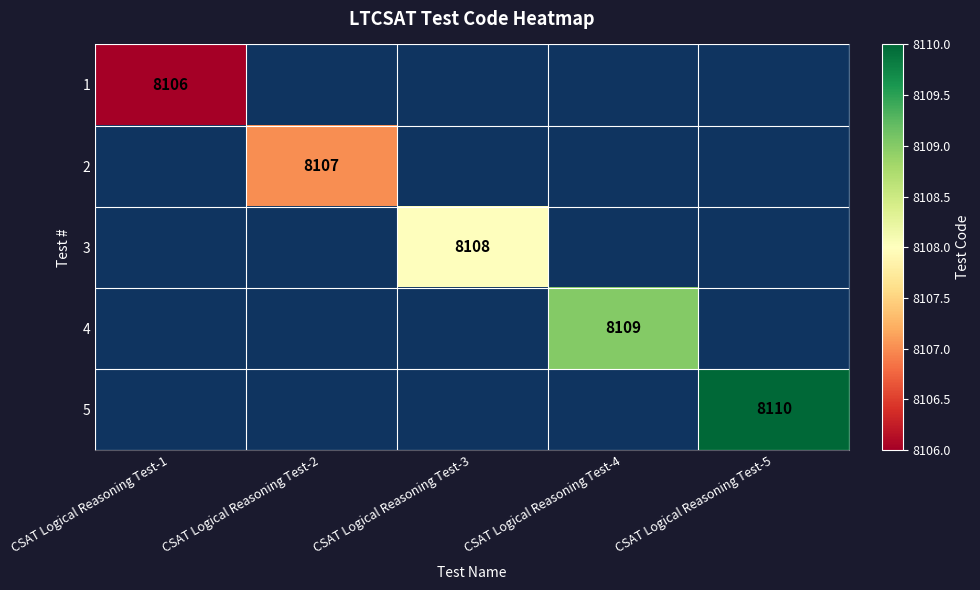

What is the total value across all series at CSAT Logical Reasoning Test-1?

8106